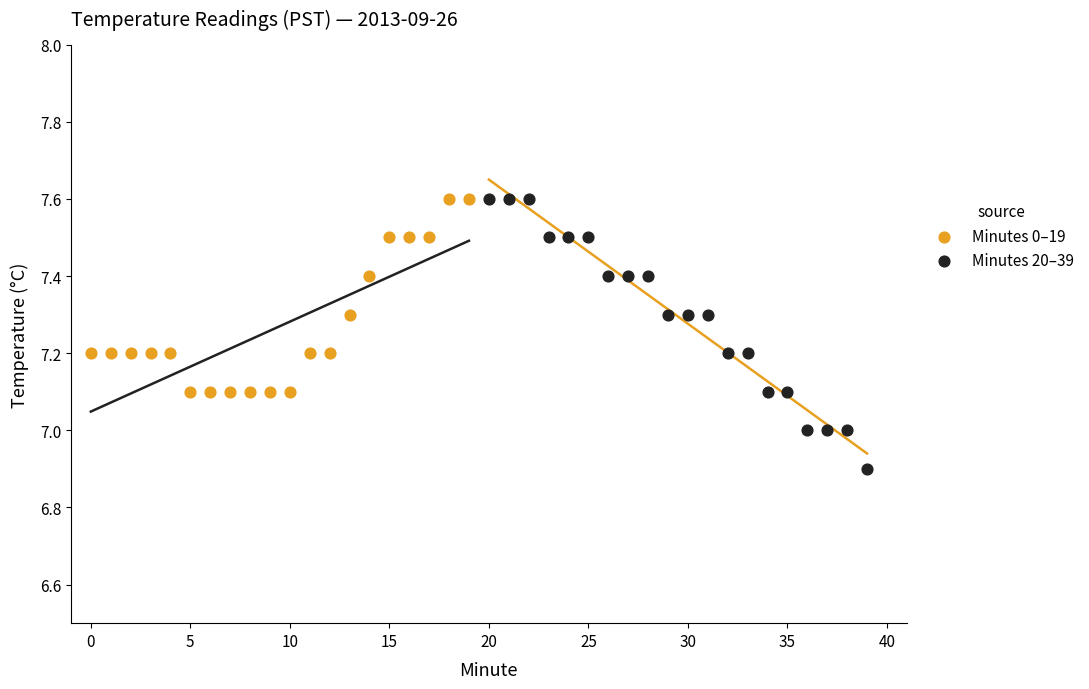

Which series reaches the minimum Y coordinate?

Minutes 20–39